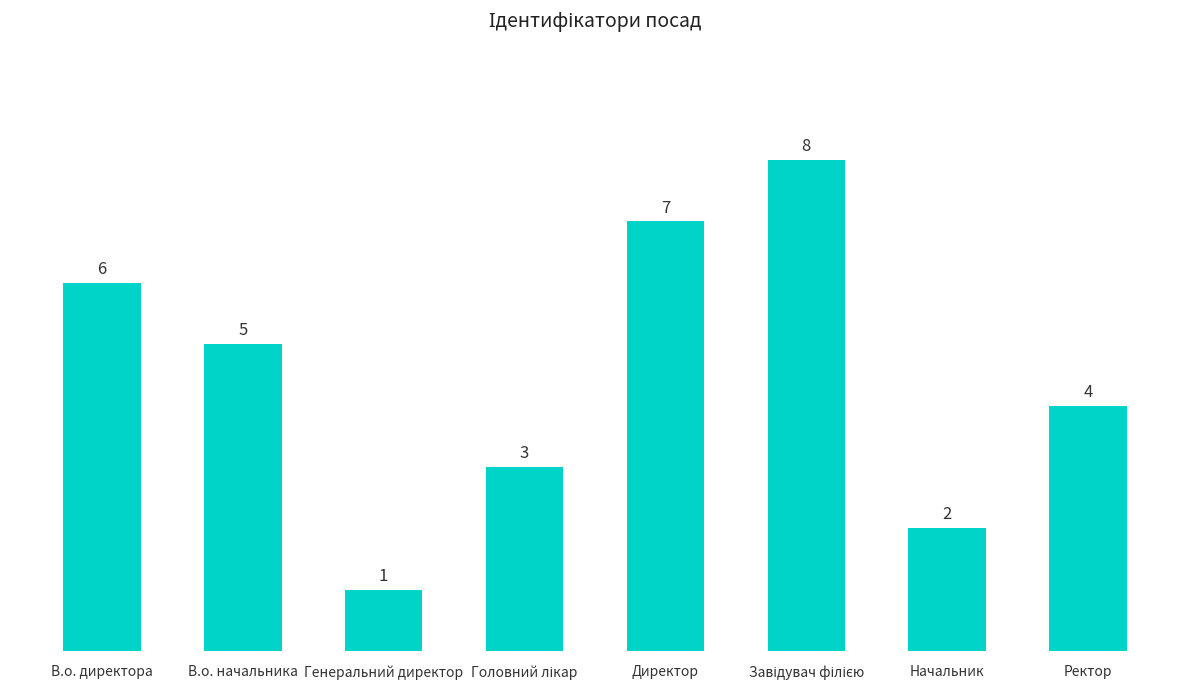

Is it true that the value at В.о. директора is 9?

False